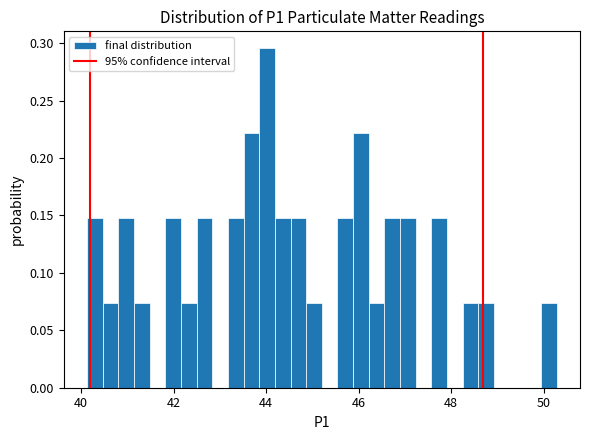

Read against the x-axis, roughly where is the centre of the tallest bar?

44.0